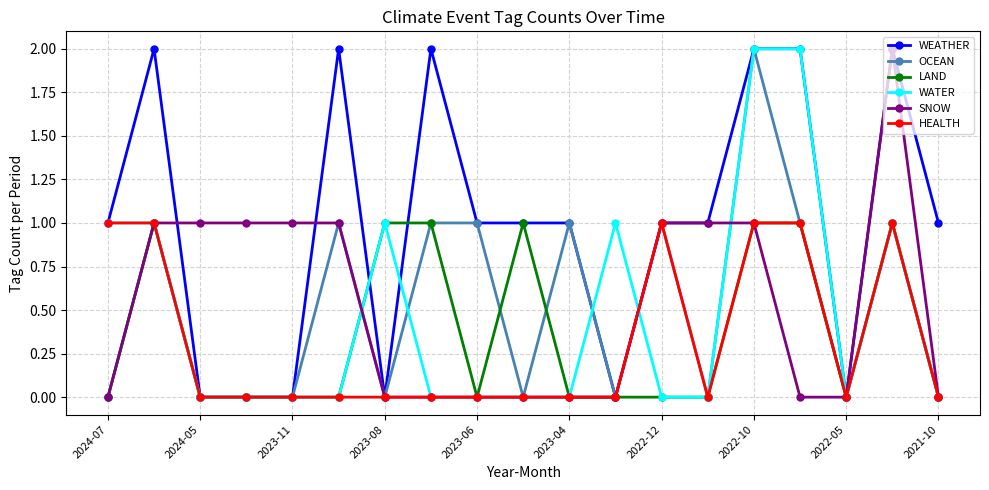

True or false: HEALTH and LAND intersect in this chart.

False